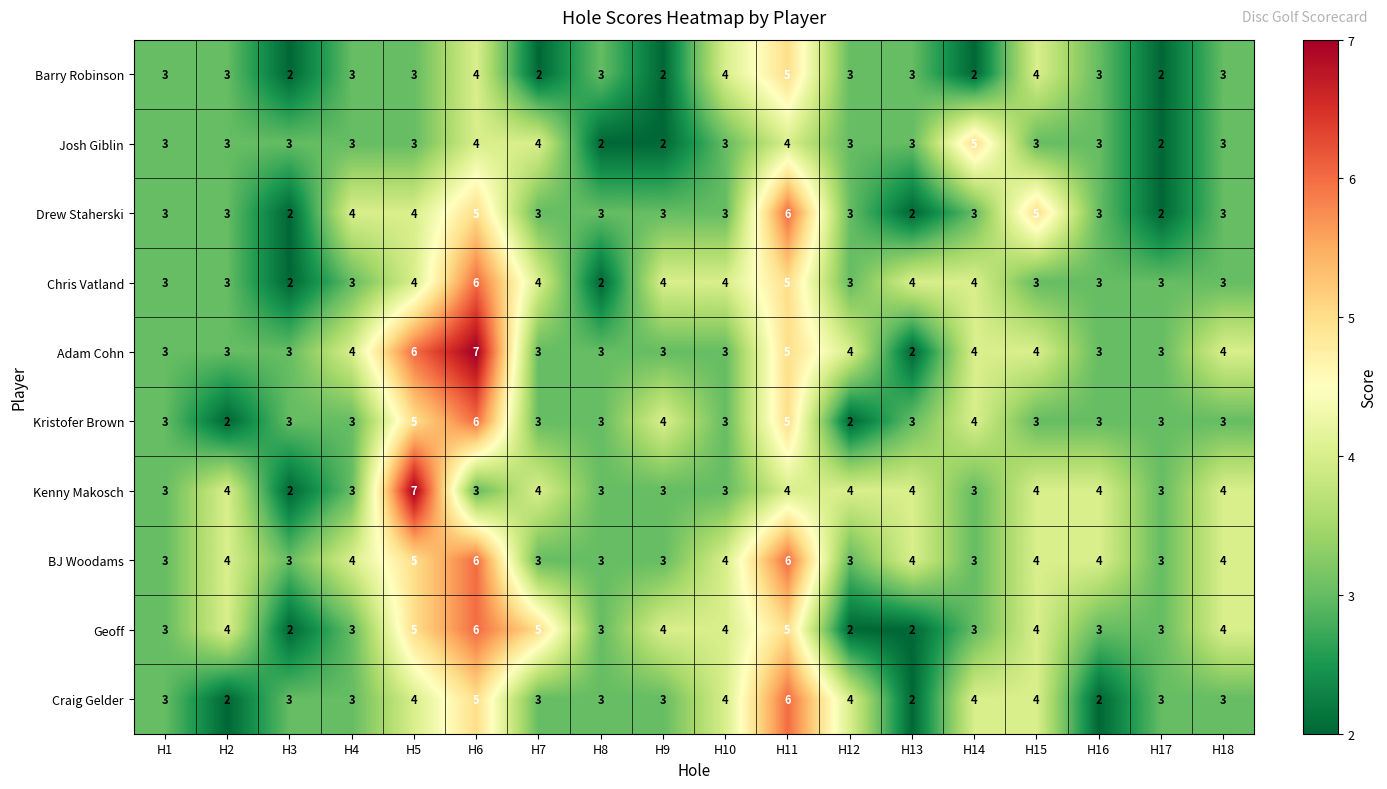

At which category is the sum across all series the highest?

H6